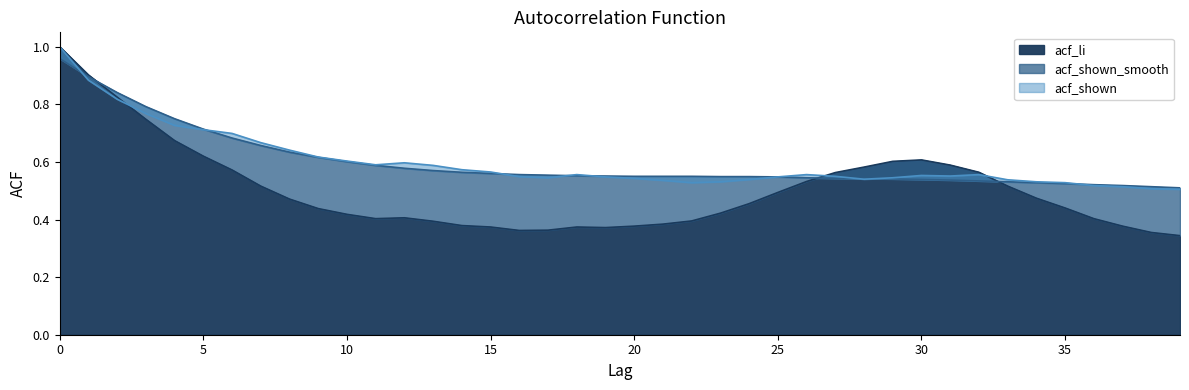

What is the difference between the maximum and minimum values in the acf_shown series?

0.5